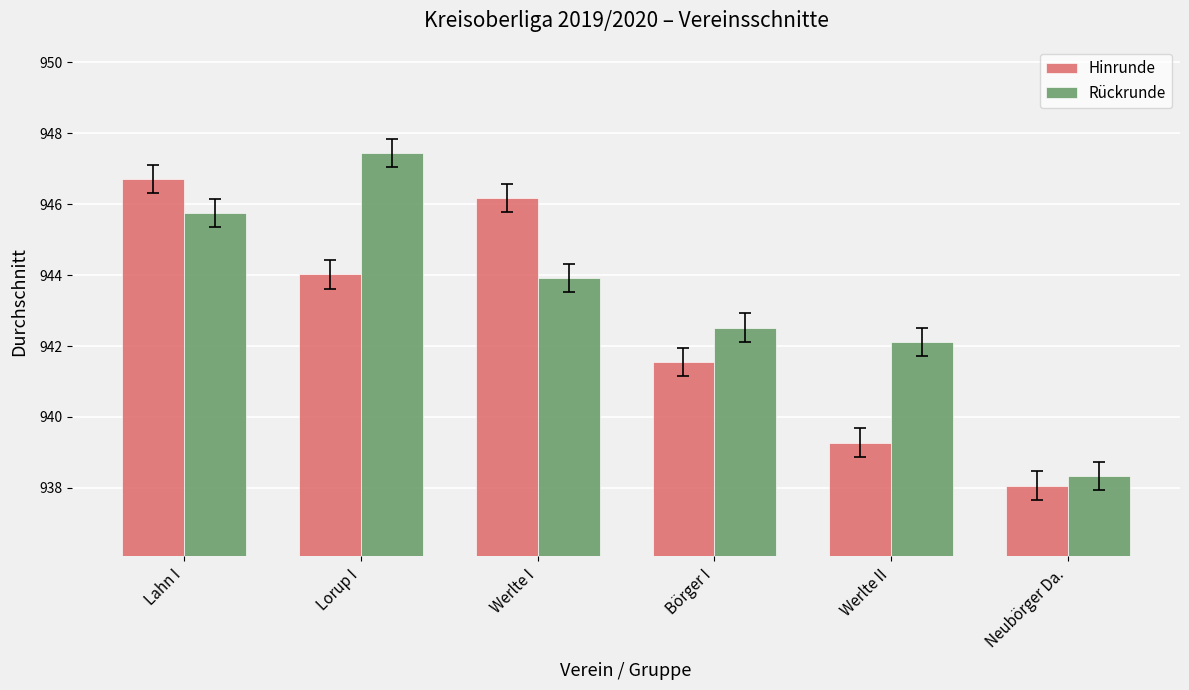

Is the value of Hinrunde at Werlte II greater than the value of Rückrunde at Neubörger Da.?

Yes